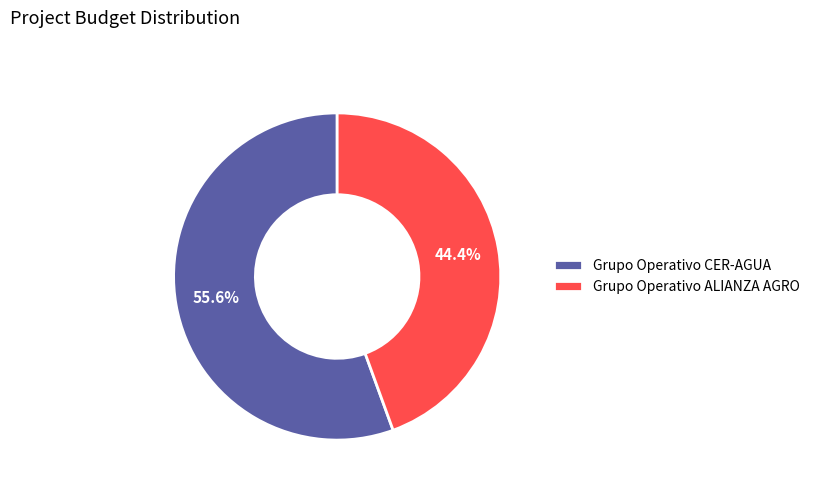

Is the sum of Grupo Operativo CER-AGUA and Grupo Operativo ALIANZA AGRO greater than half?

Yes